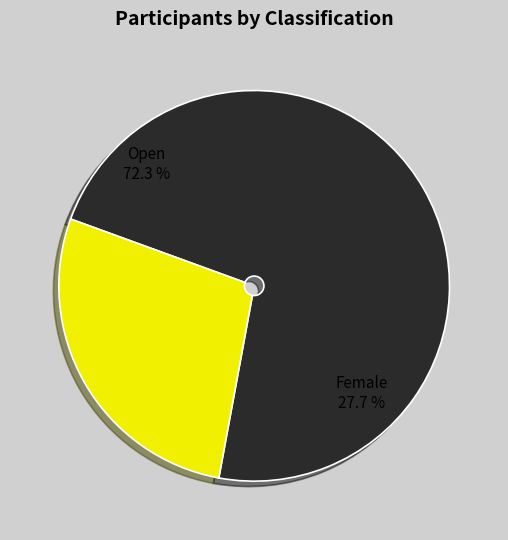

Is it true that Female is 28% of the pie?

True